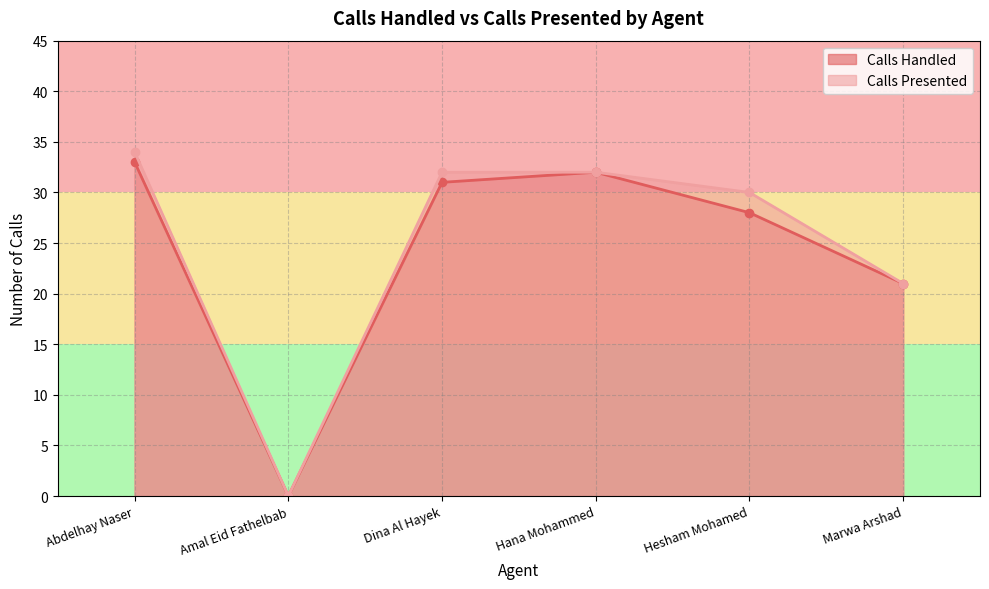

Which label corresponds to the largest value in the chart?

Abdelhay Naser